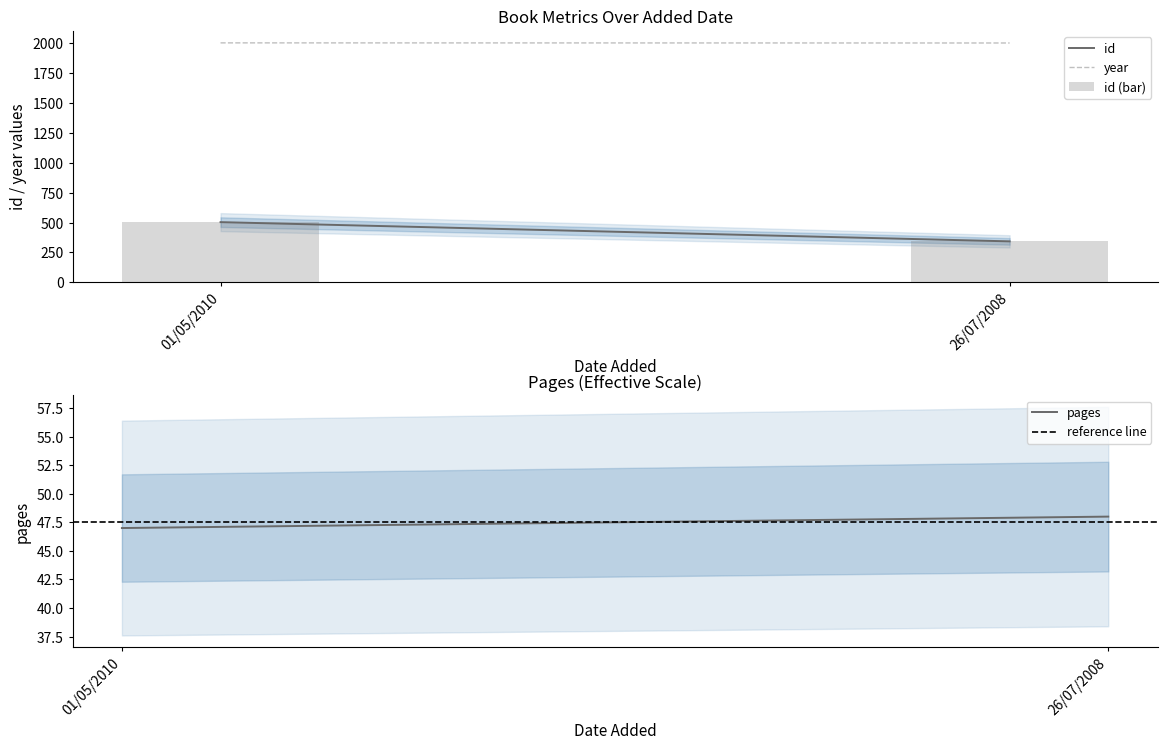

What is the sum of the reference line values at 26/07/2008 and 01/05/2010?

95.0